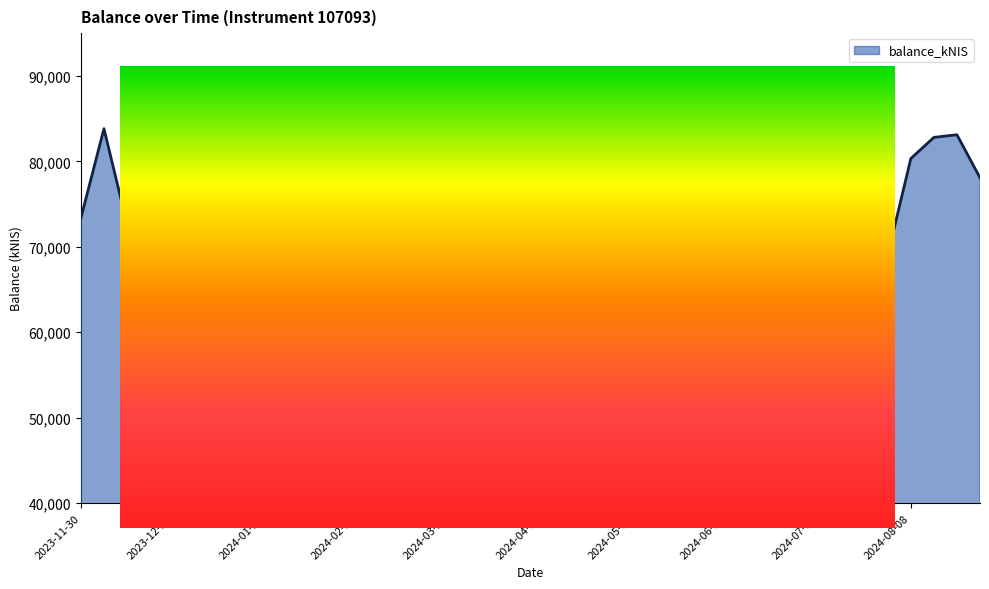

At which category does the data reach its first local valley?

2023-12-14